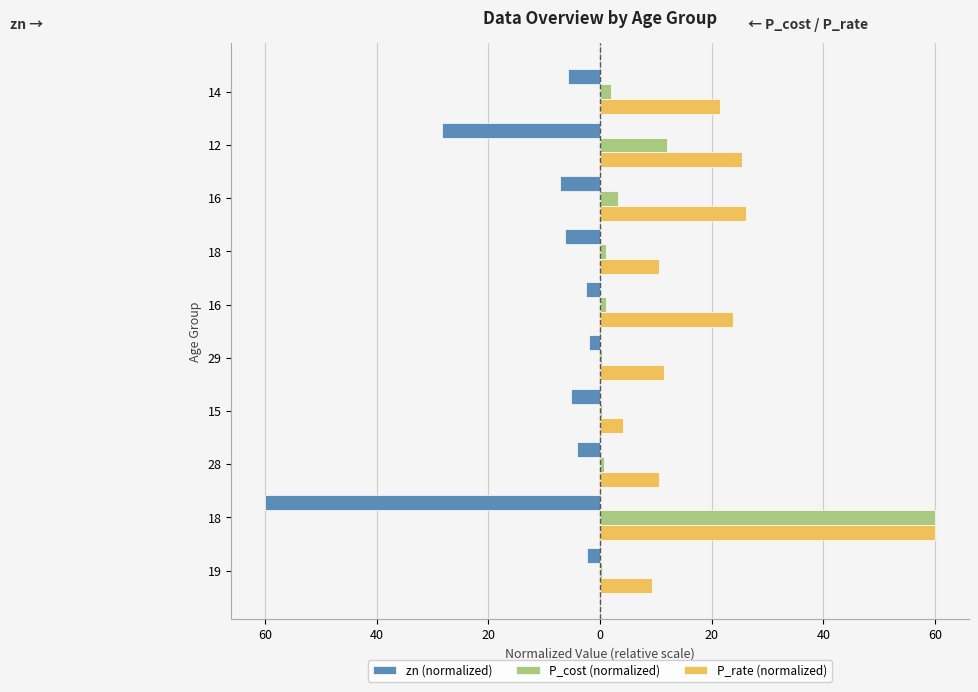

What is the average value of the P_rate (normalized) series?

20.3